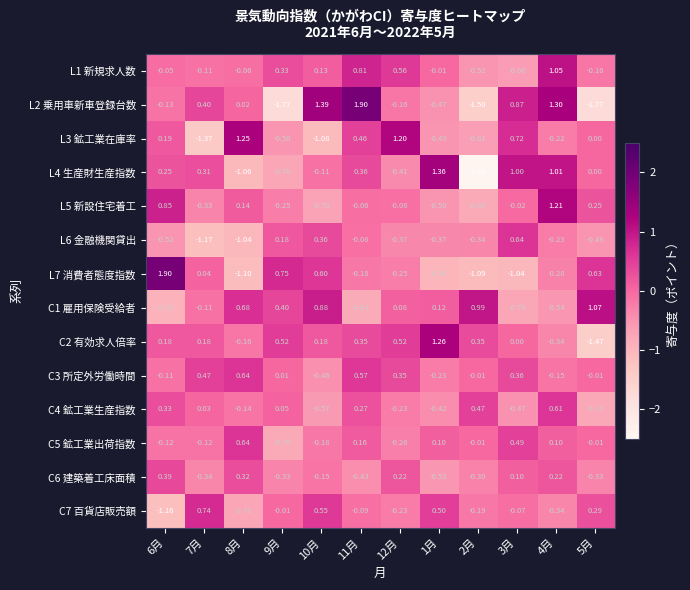

Is the value of C1 雇用保険受給者 at 3月 greater than the value of C2 有効求人倍率 at 10月?

No